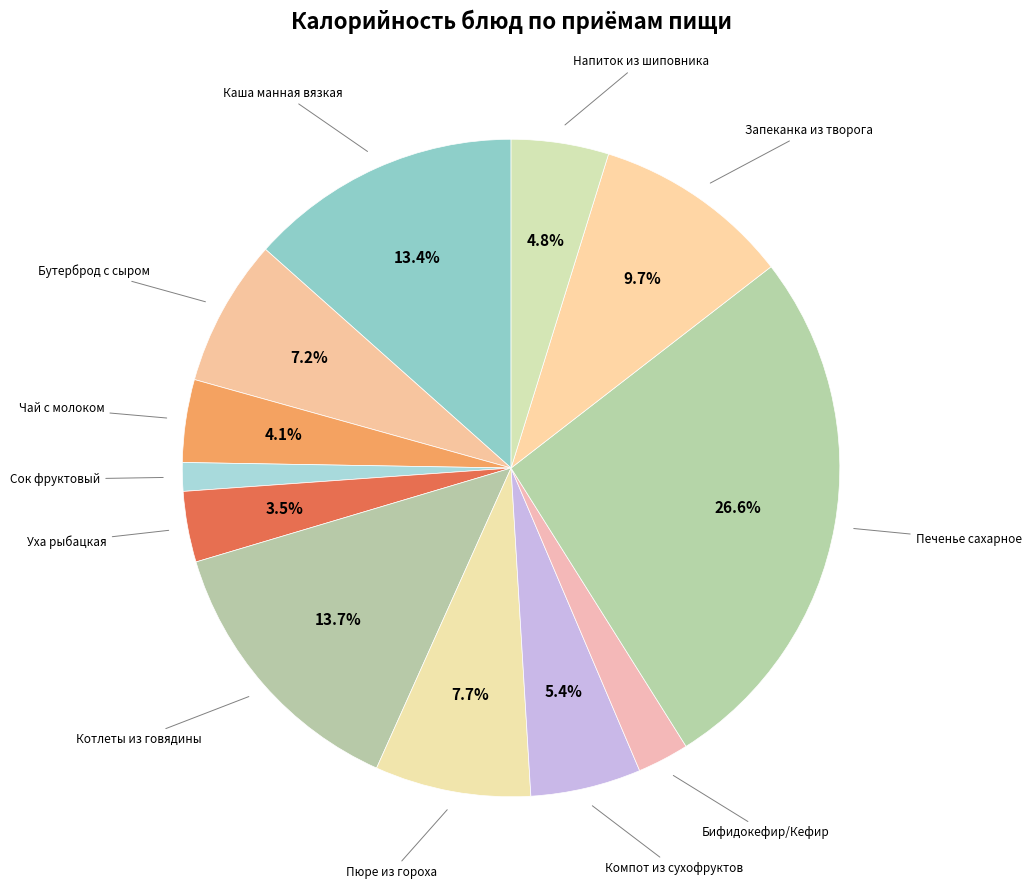

How many segments does this pie chart have?

12